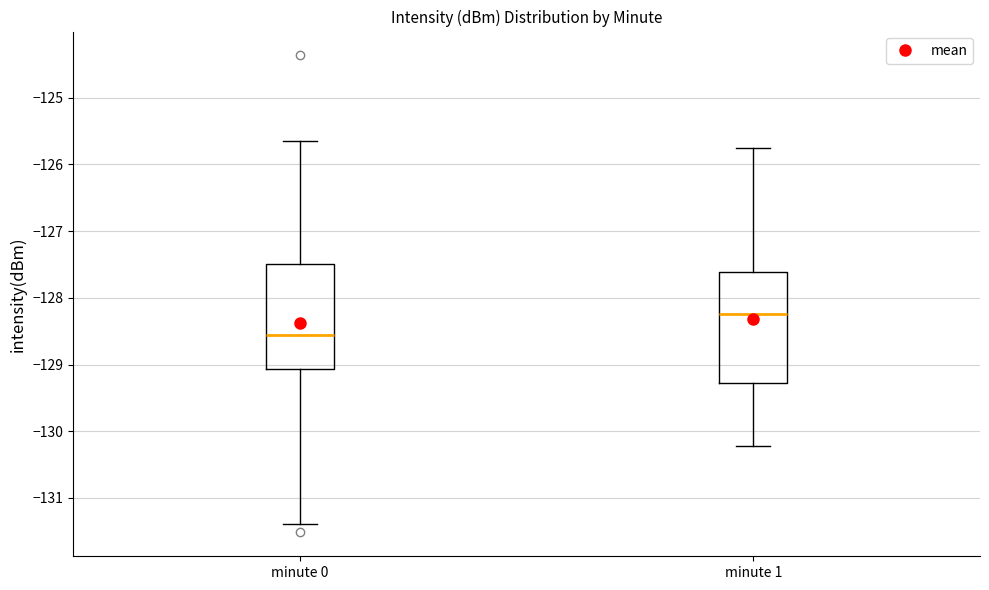

Where is the upper edge of the box for minute 1 on the y-axis? The values are not printed on the chart, so give them approximately, as read against the axis.

-127.6